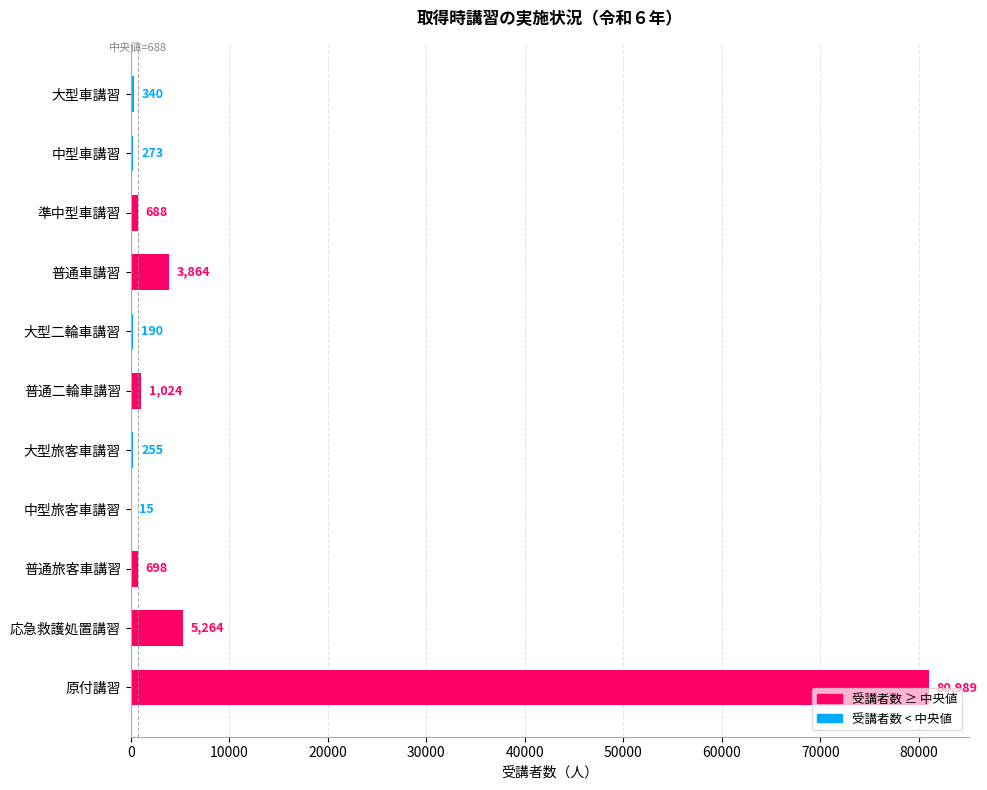

Reading top to bottom, transcribe all the data shown in this chart.

大型車講習=340	中型車講習=273	準中型車講習=688	普通車講習=3864	大型二輪車講習=190	普通二輪車講習=1024	大型旅客車講習=255	中型旅客車講習=15	普通旅客車講習=698	応急救護処置講習=5264	原付講習=80989